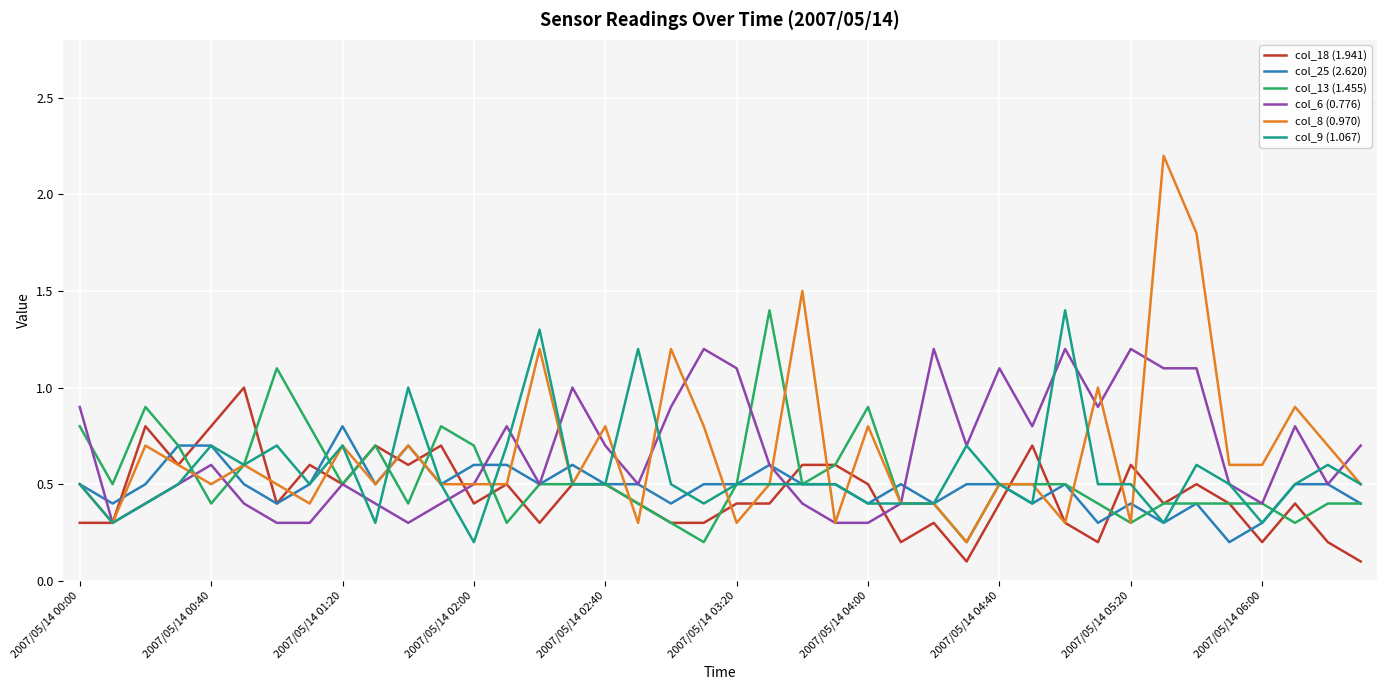

What is the difference between the highest and lowest values at 2007/05/14 01:20?

0.3